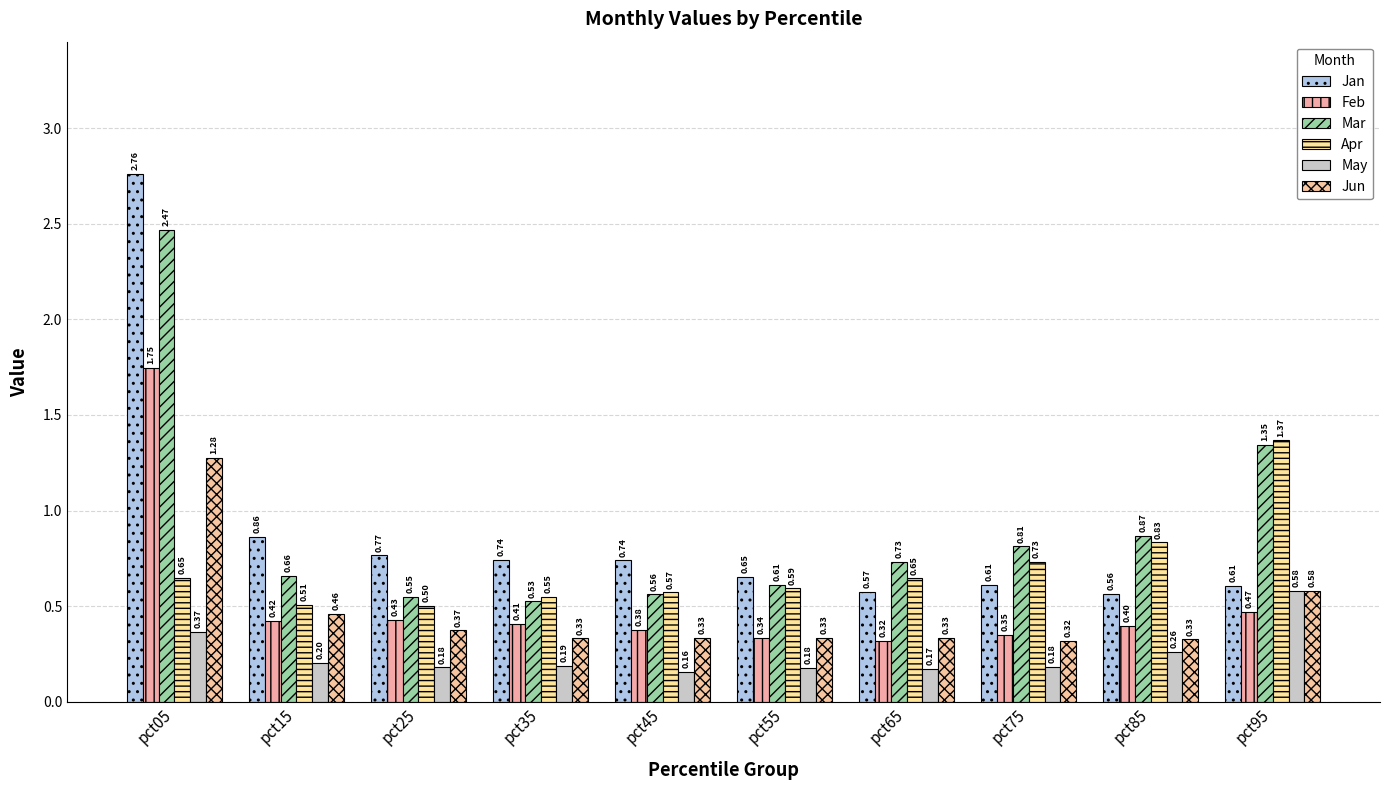

How many categories are shown in the chart?

10